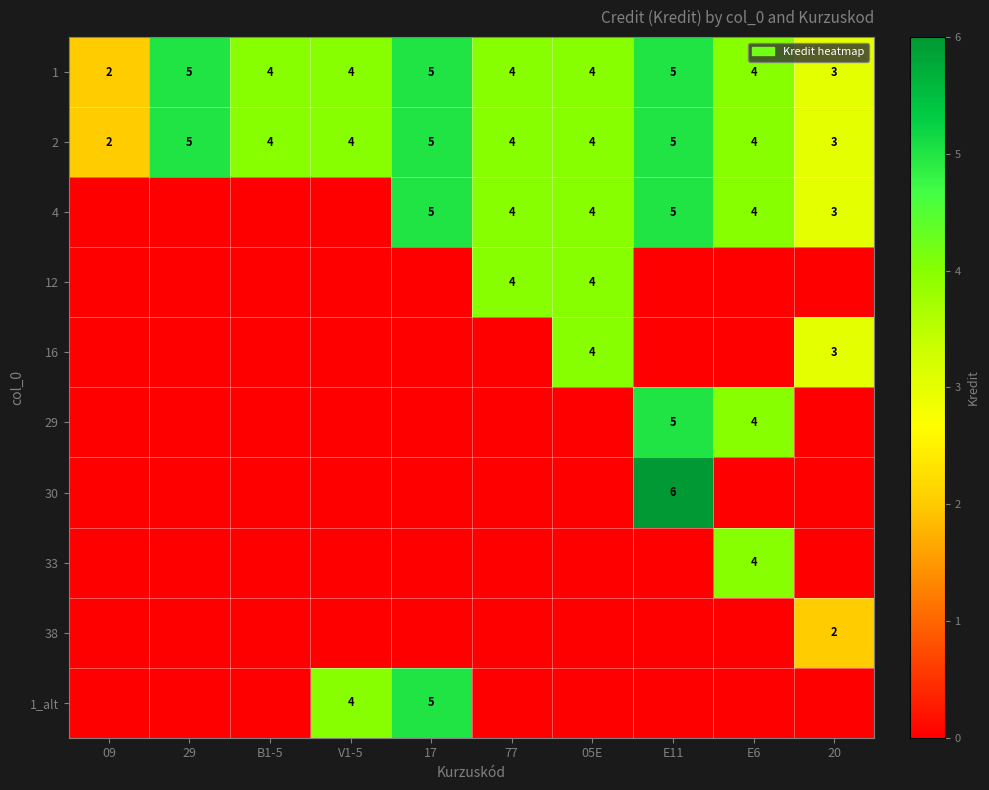

Is it true that 2 equals 4 at V1-5?

True